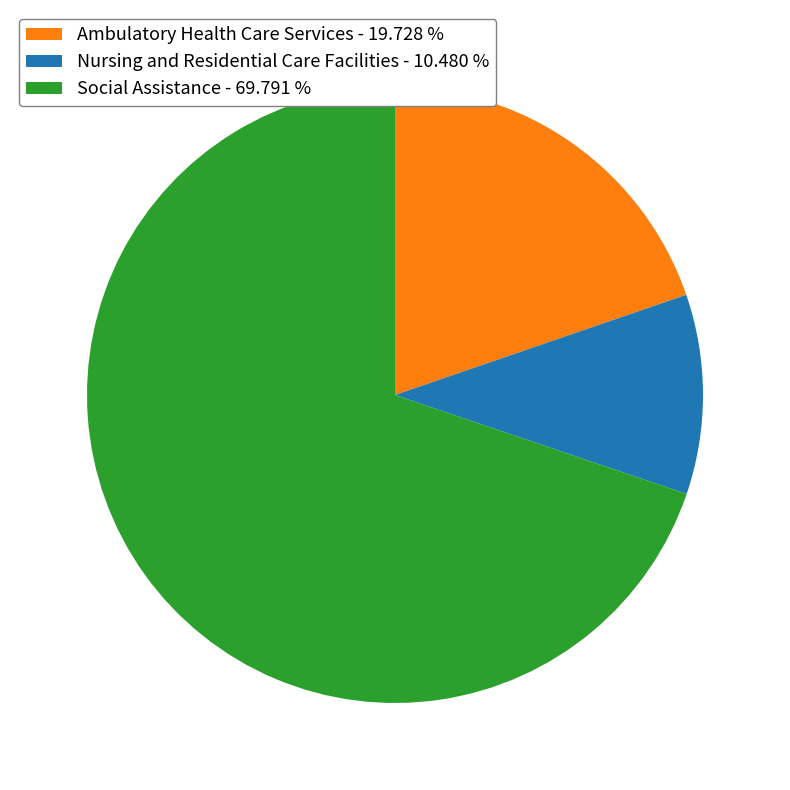

How many segments does this pie chart have?

3